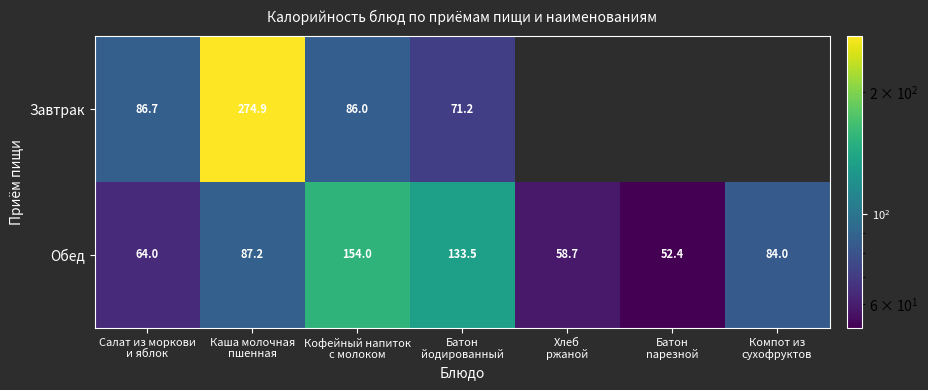

At how many categories does at least one series exceed 272?

1